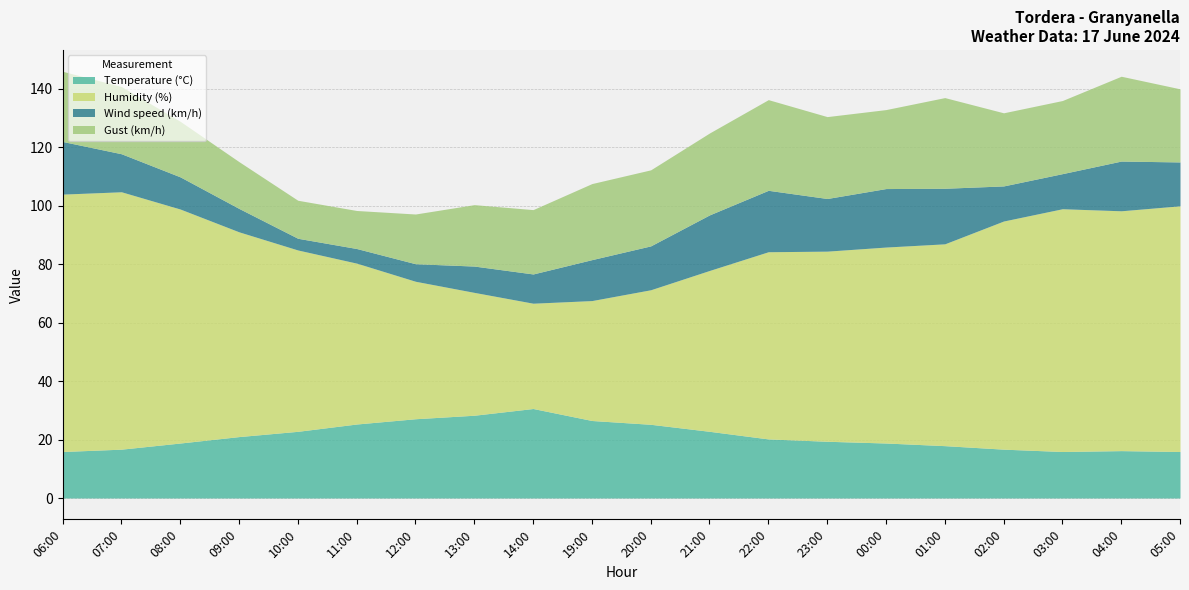

Where do Temperature (°C) and Wind speed (km/h) first cross each other?

06:00 and 07:00